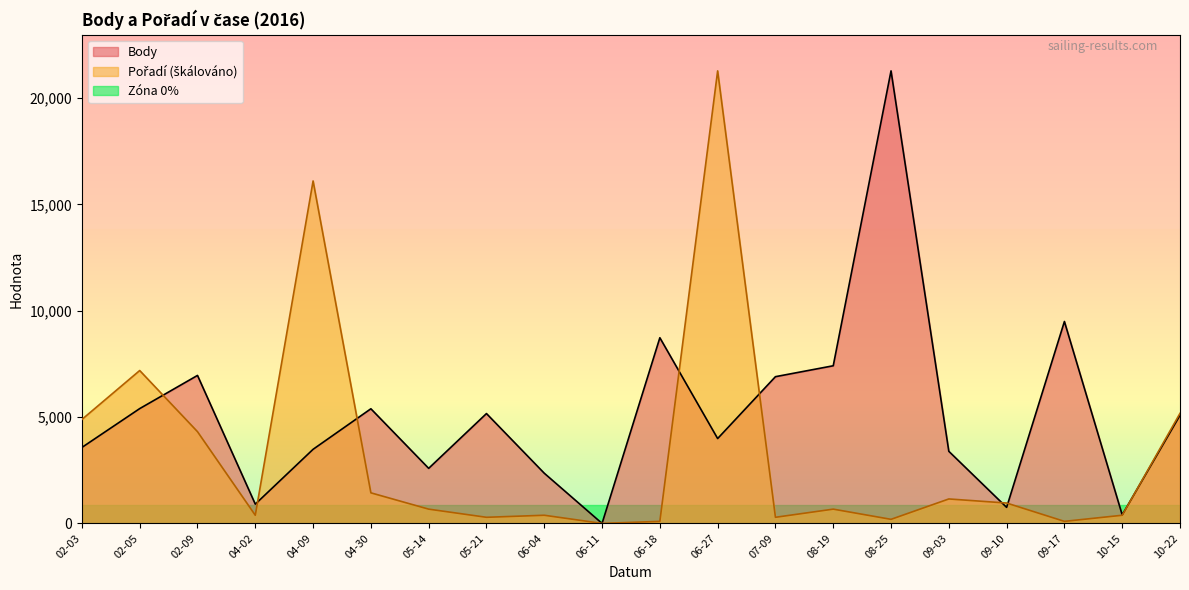

Where is Body nearest to the value 10638?

09-17